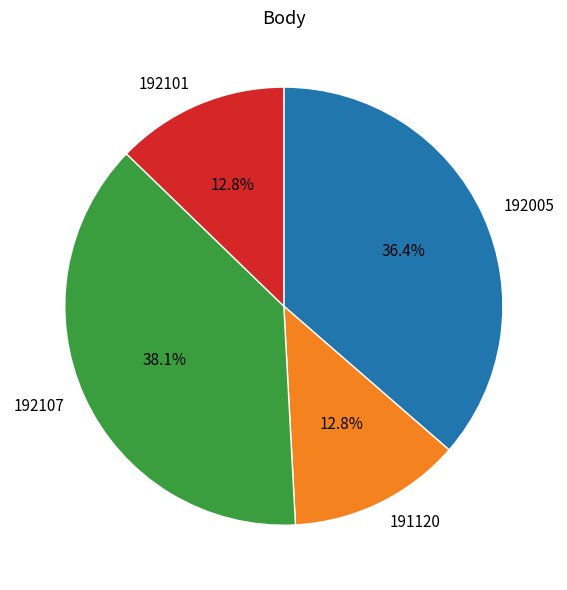

Approximately how many times larger is the value at 192107 compared to 191120?

3.0